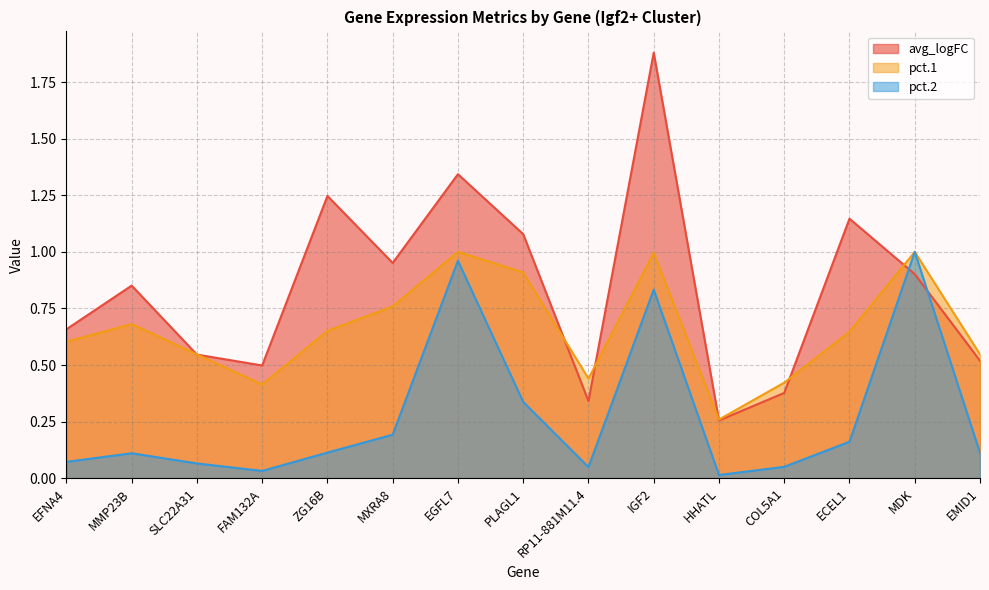

How many interior local peaks does the pct.1 series have?

4